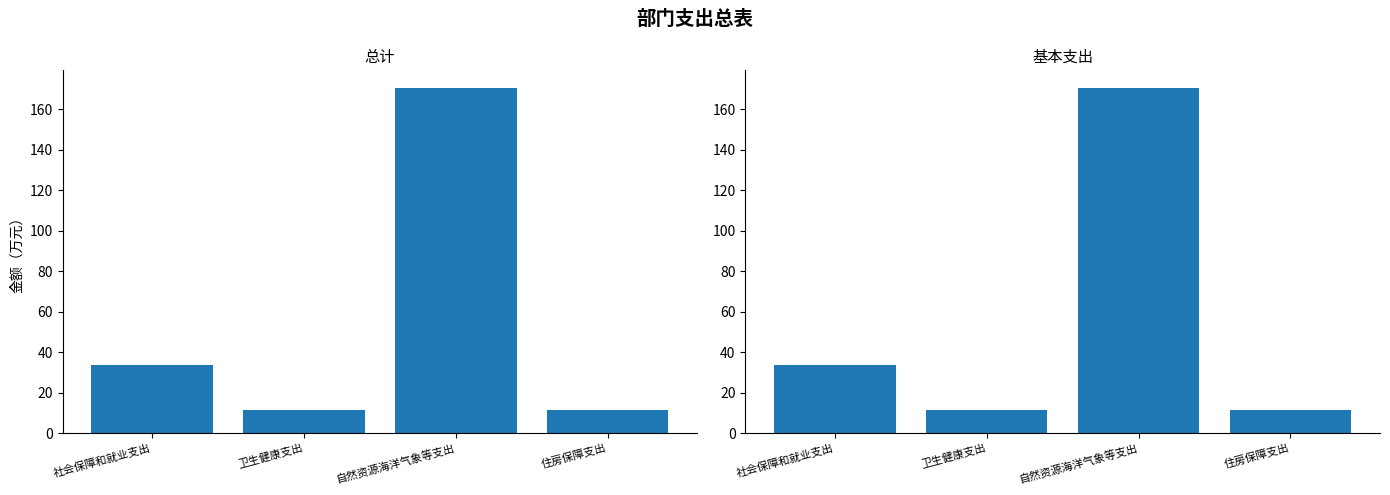

Are the bars horizontal?

No